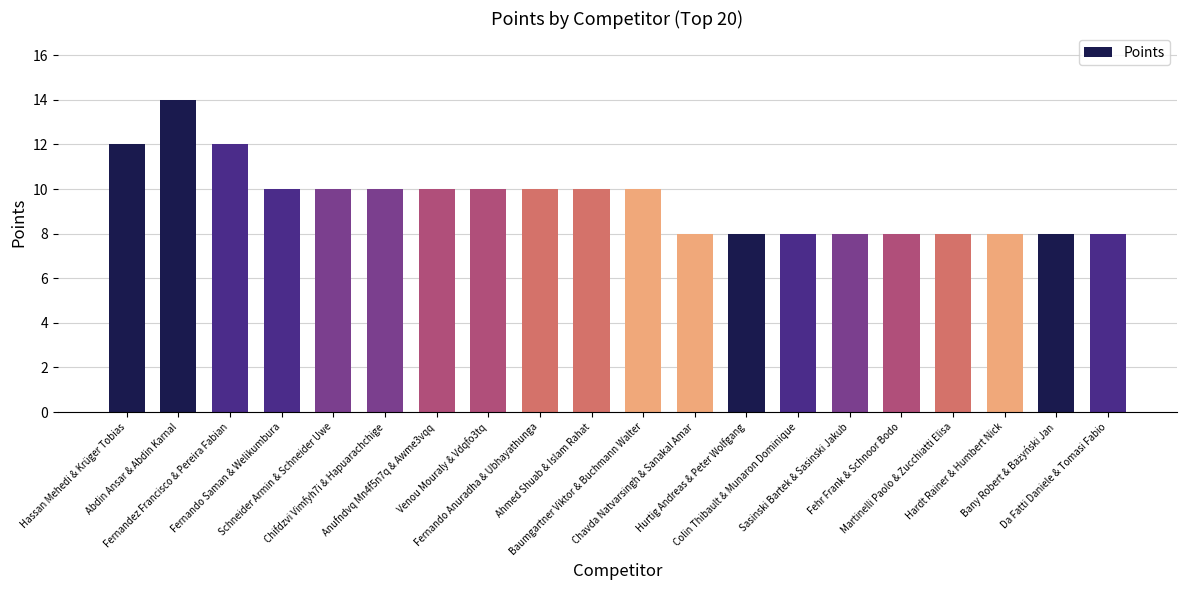

At which category does the chart reach its peak across all series?

Abdin Ansar & Abdin Karnal